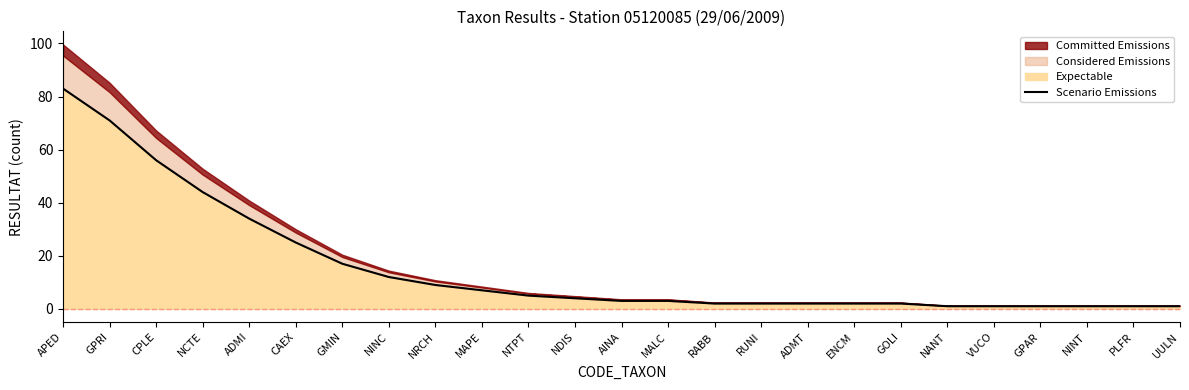

Reading left to right, list all the values displayed in this chart.

APED=83	GPRI=71	CPLE=56	NCTE=44	ADMI=34	CAEX=25	GMIN=17	NINC=12	NRCH=9	MAPE=7	NTPT=5	NDIS=4	AINA=3	MALC=3	RABB=2	RUNI=2	ADMT=2	ENCM=2	GOLI=2	NANT=1	VUCO=1	GPAR=1	NINT=1	PLFR=1	UULN=1